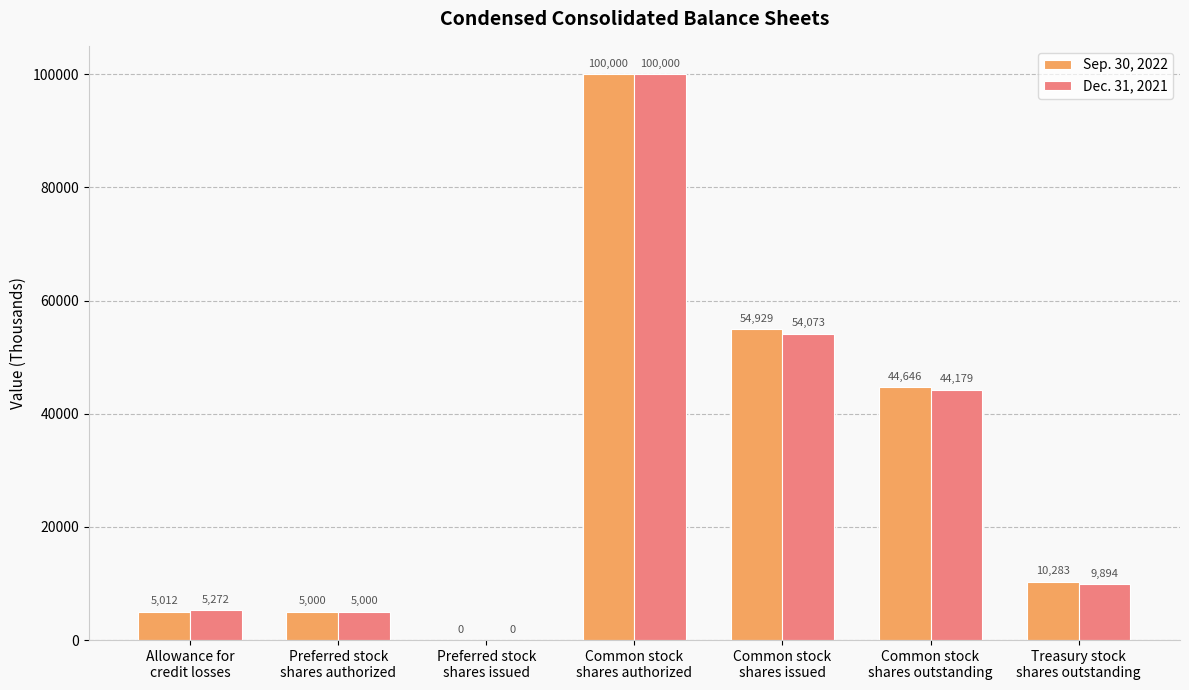

How many positive values does the Sep. 30, 2022 series have?

6